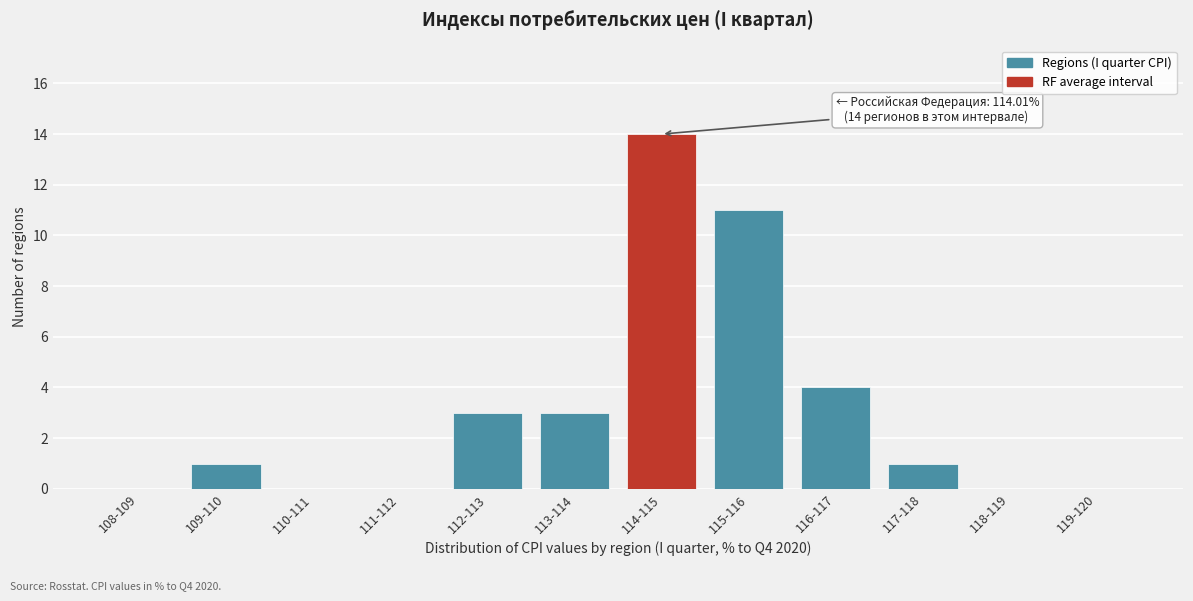

Reading left to right, extract all data points from this chart.

108-109=0	109-110=1	110-111=0	111-112=0	112-113=3	113-114=3	114-115=14	115-116=11	116-117=4	117-118=1	118-119=0	119-120=0